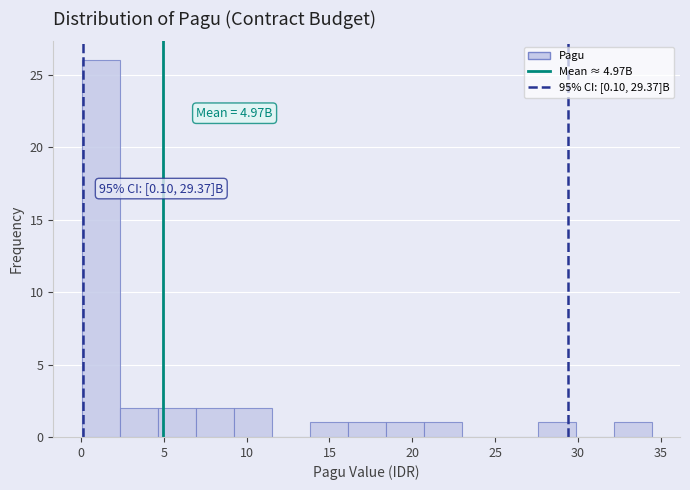

Which range on the x-axis has the tallest bar?

0.0 to 2.5